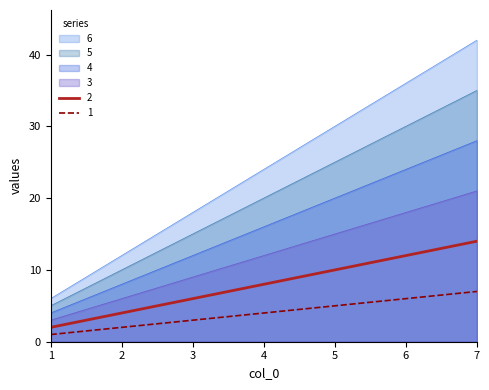

Which series has the largest total across all categories?

6